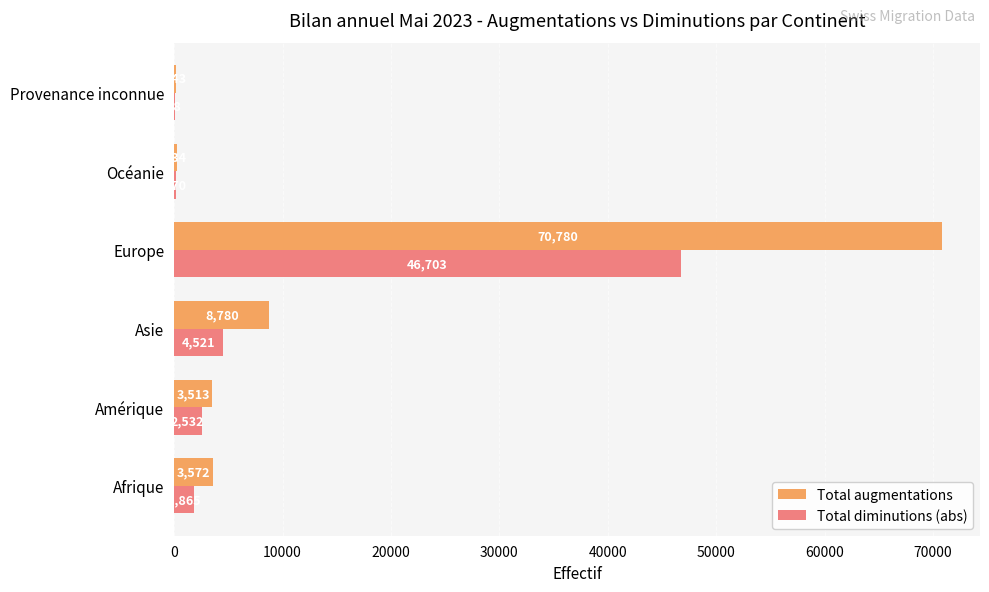

How many categories are shown in the chart?

6